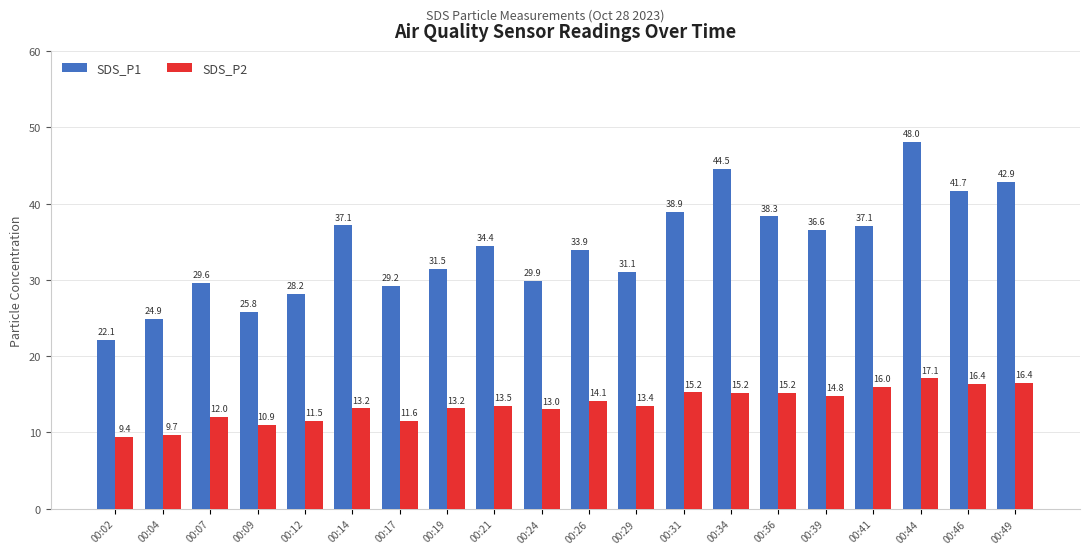

List the series in order of their peak value, highest first.

SDS_P1, SDS_P2